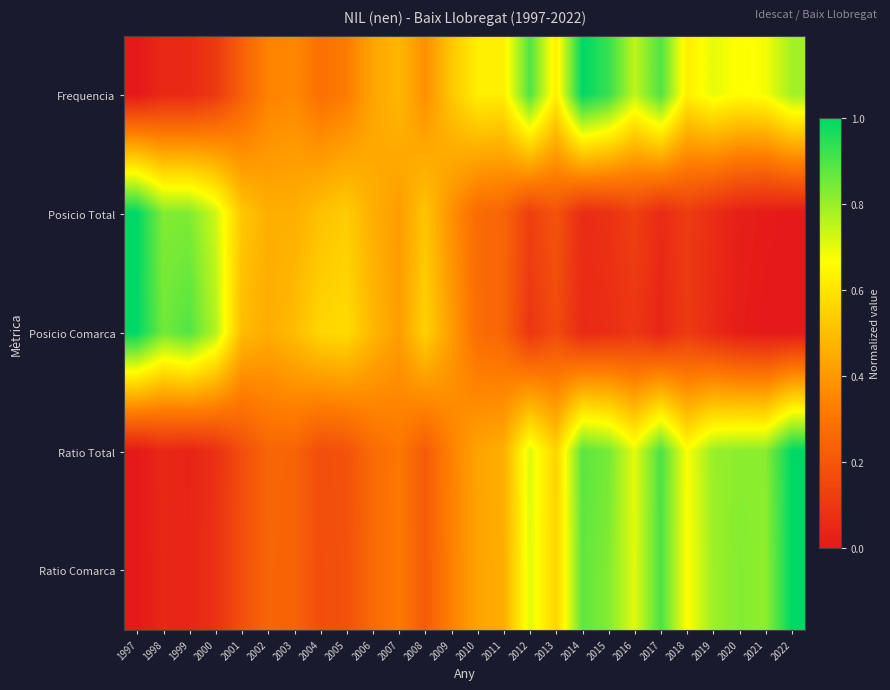

What is the difference between the highest and lowest values at 2013?

0.5